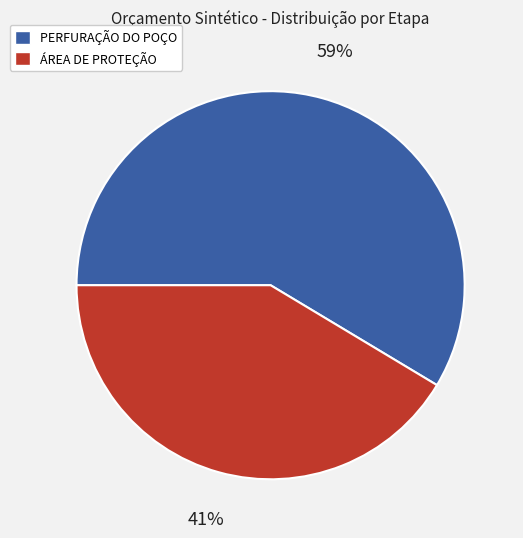

Is there any slice that represents more than half of the pie?

Yes